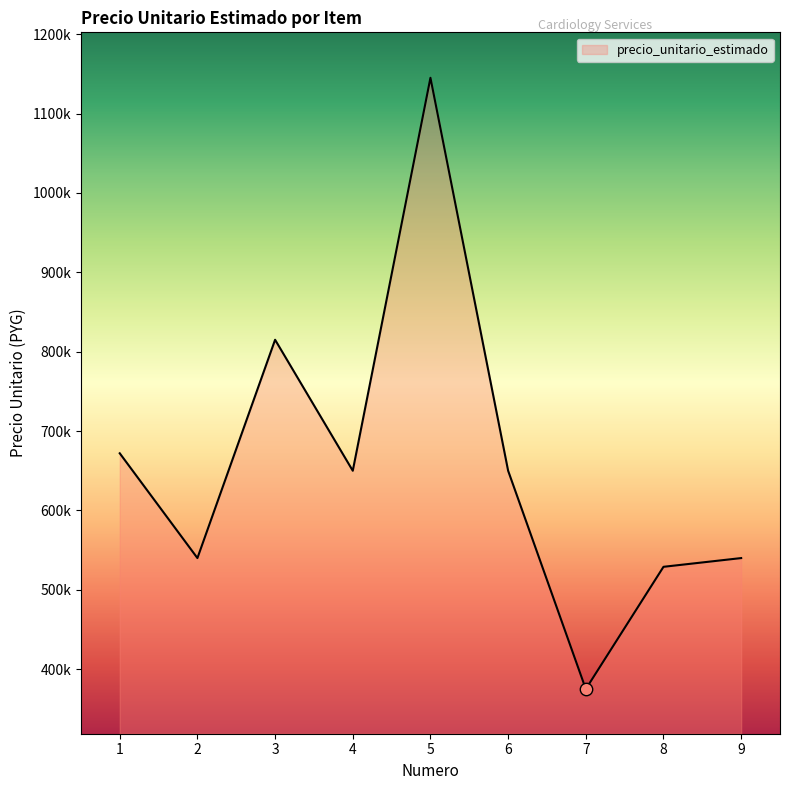

Does the chart have visible grid lines?

No